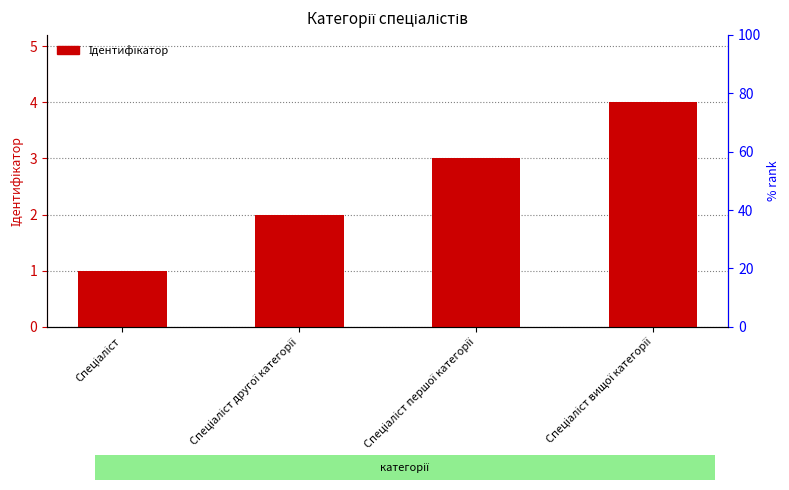

What is the sum of the values at Спеціаліст and Спеціаліст першої категорії?

4